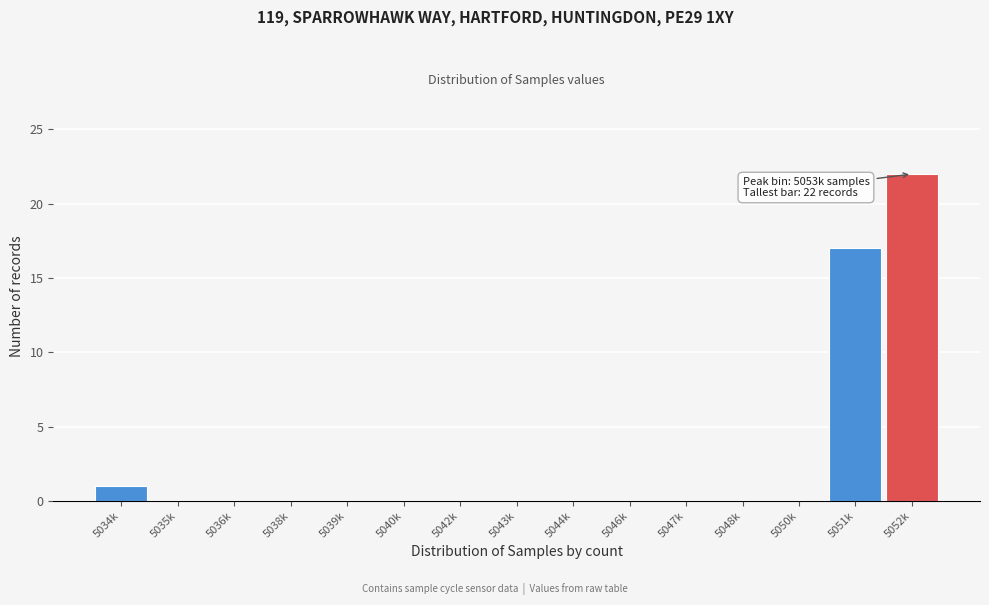

Reading right to left, transcribe all the data shown in this chart.

5052k=22	5051k=17	5050k=0	5048k=0	5047k=0	5046k=0	5044k=0	5043k=0	5042k=0	5040k=0	5039k=0	5038k=0	5036k=0	5035k=0	5034k=1